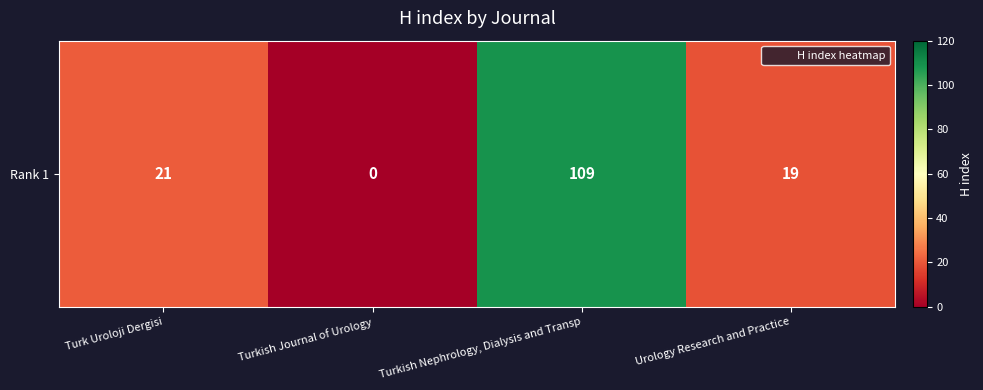

Approximately how many times larger is the value at Turkish Nephrology, Dialysis and Transp compared to Turk Uroloji Dergisi?

5.2